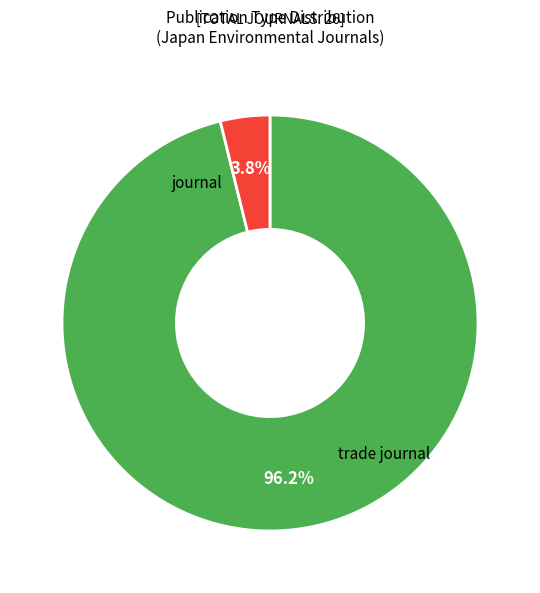

Is there any slice that represents more than half of the pie?

Yes